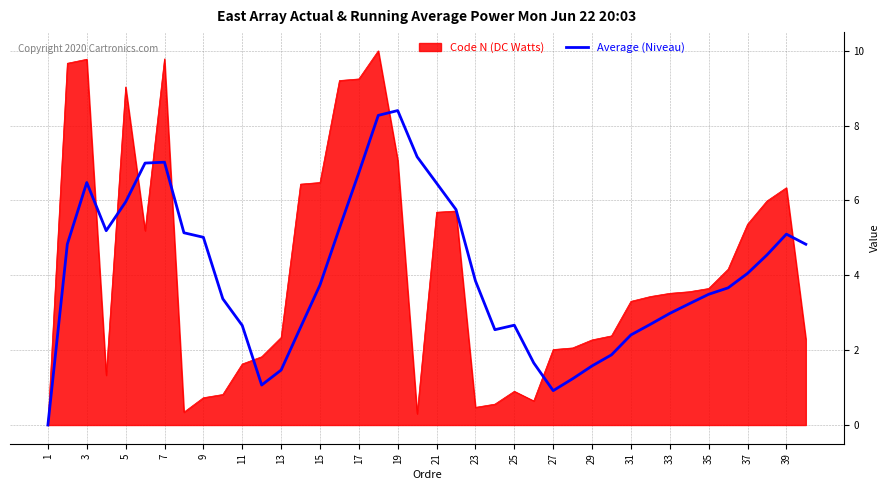

What is the highest value of the Code N (DC Watts) series?

10.0